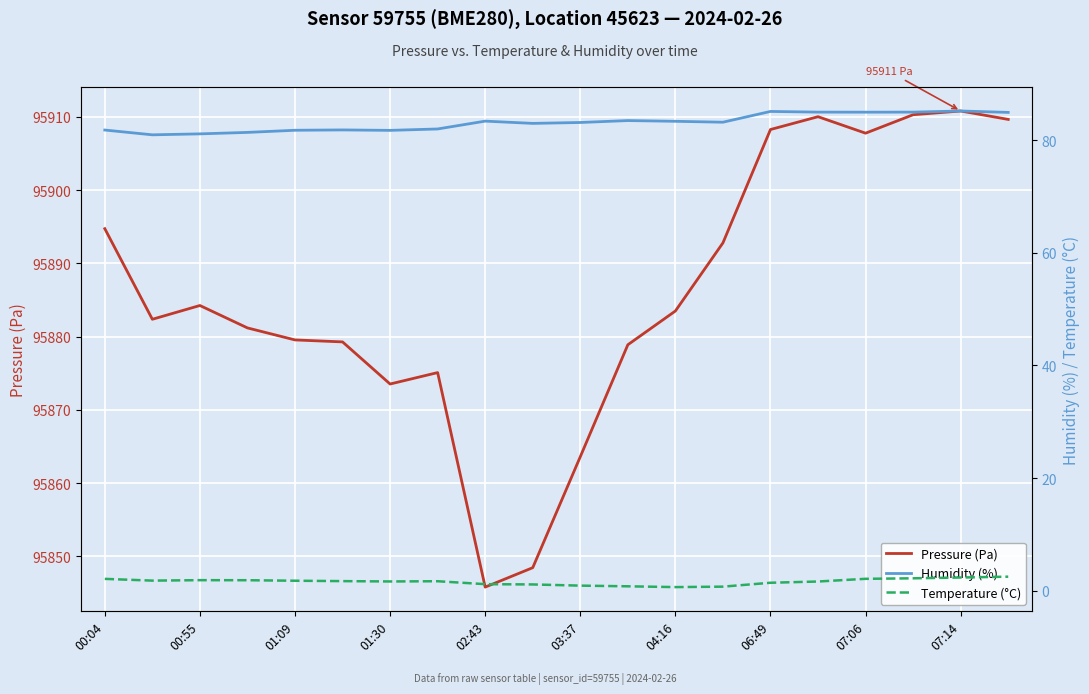

True or false: Pressure (Pa) and Temperature (°C) cross at least once.

False